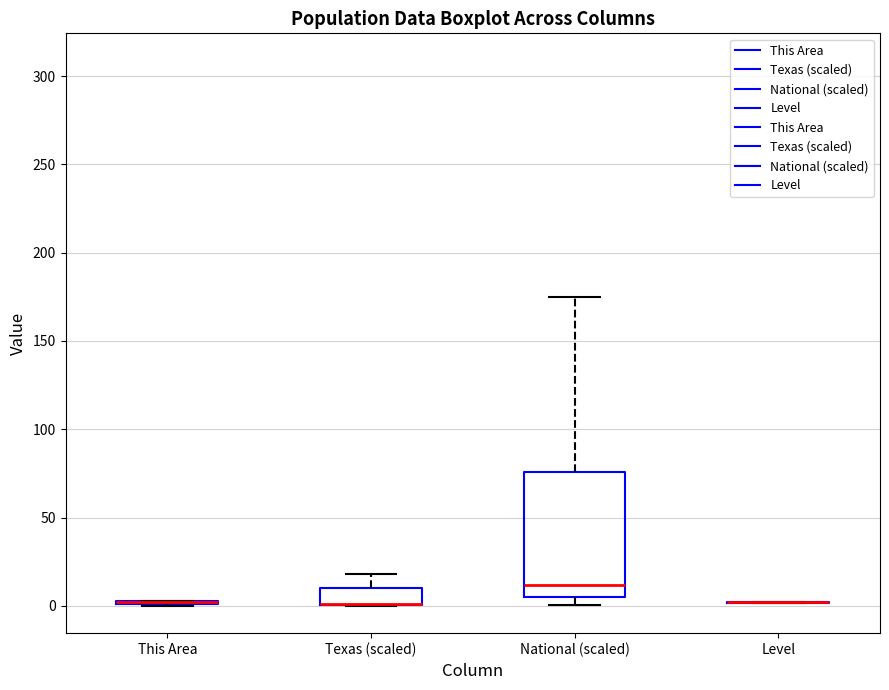

Which box is the tallest, from its lower edge to its upper edge?

National (scaled)